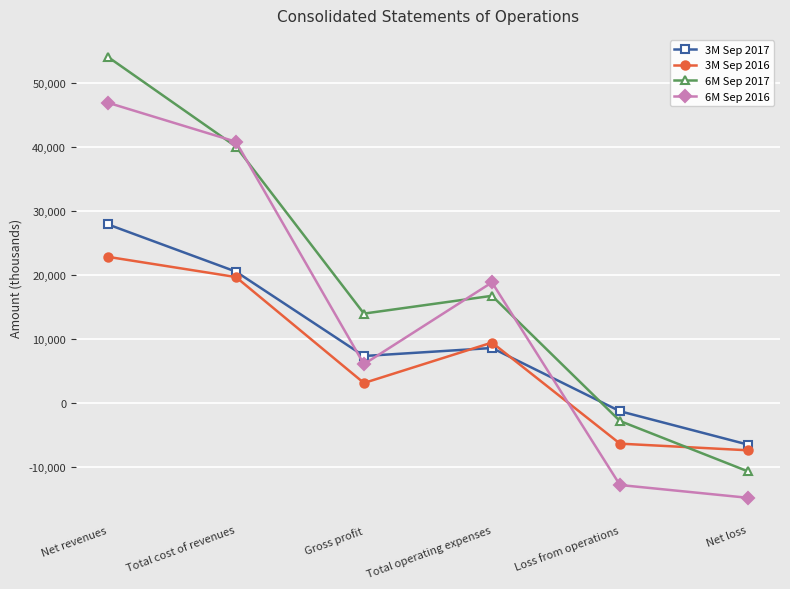

Where do 3M Sep 2017 and 3M Sep 2016 first cross each other?

Gross profit and Total operating expenses